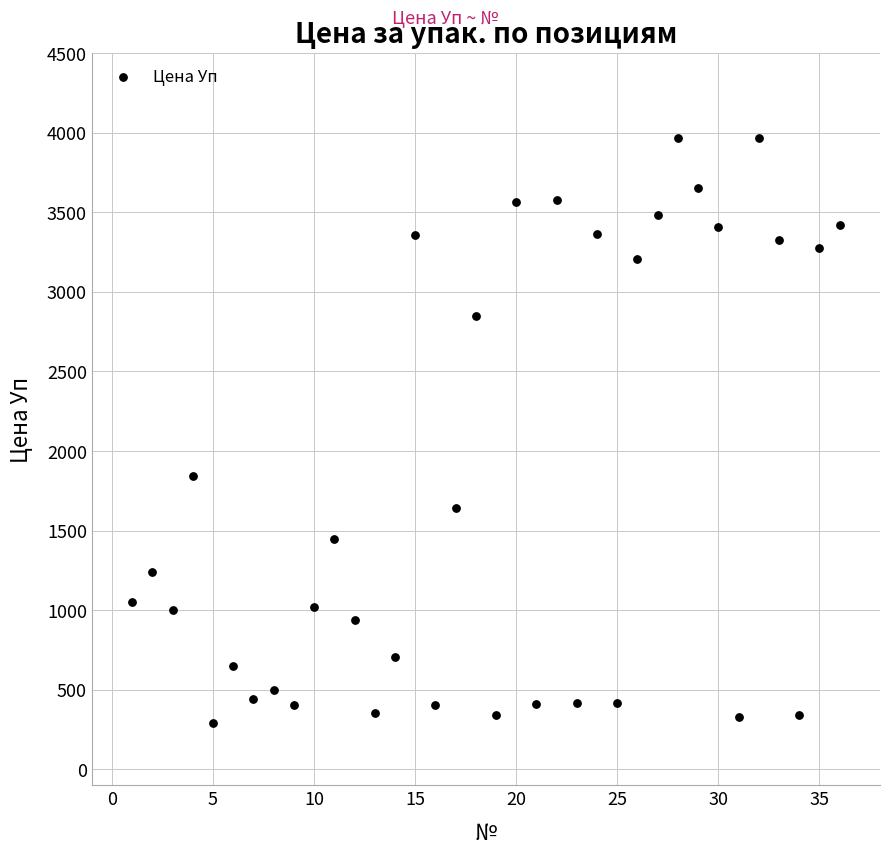

What Y value in the scatter plot is closest to 2131?

1843.3